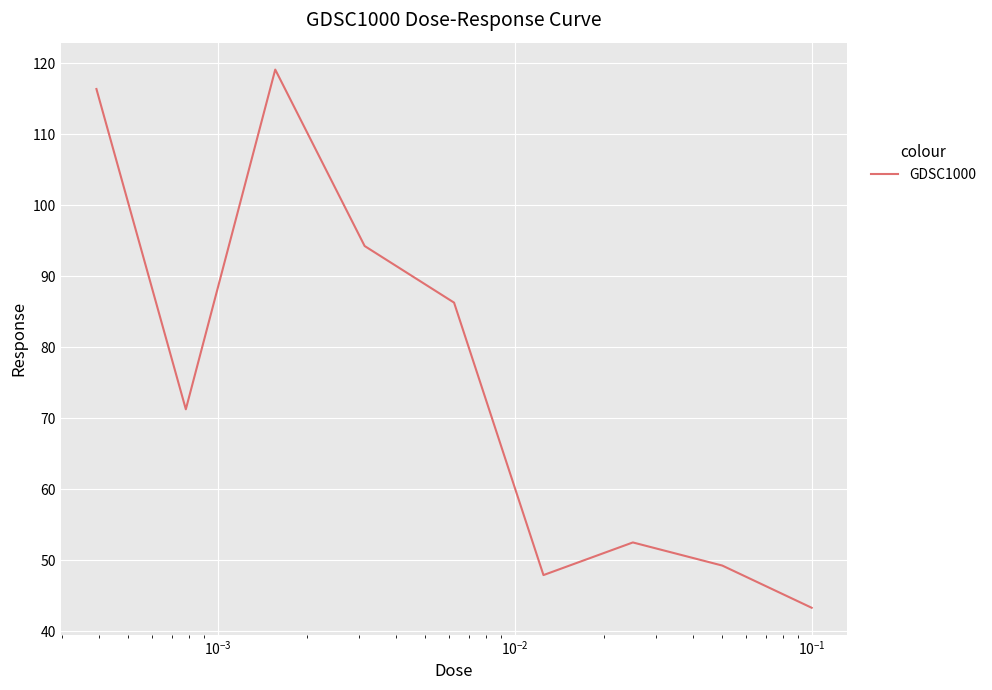

How many distinct data groups are displayed?

1